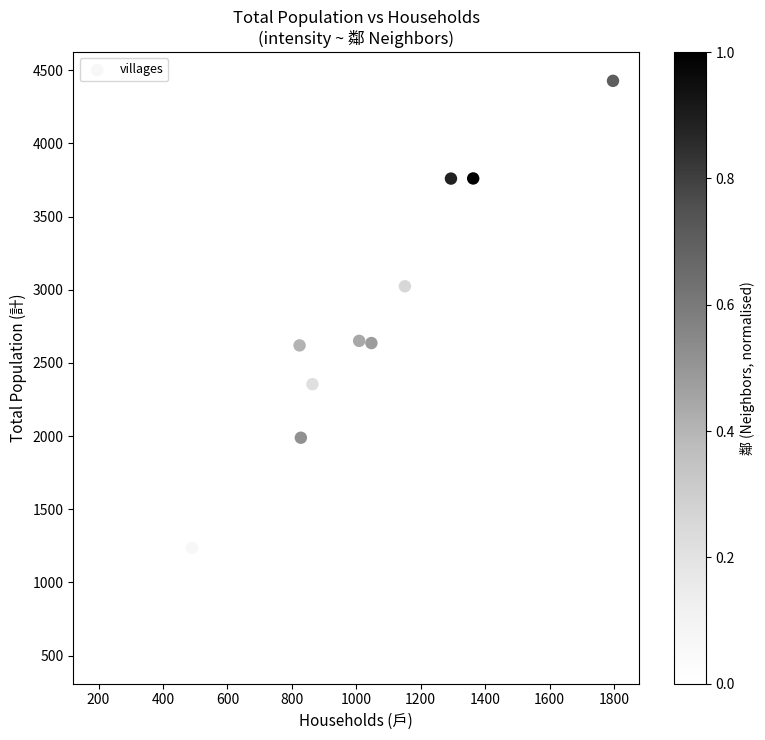

What is the average X value?

988